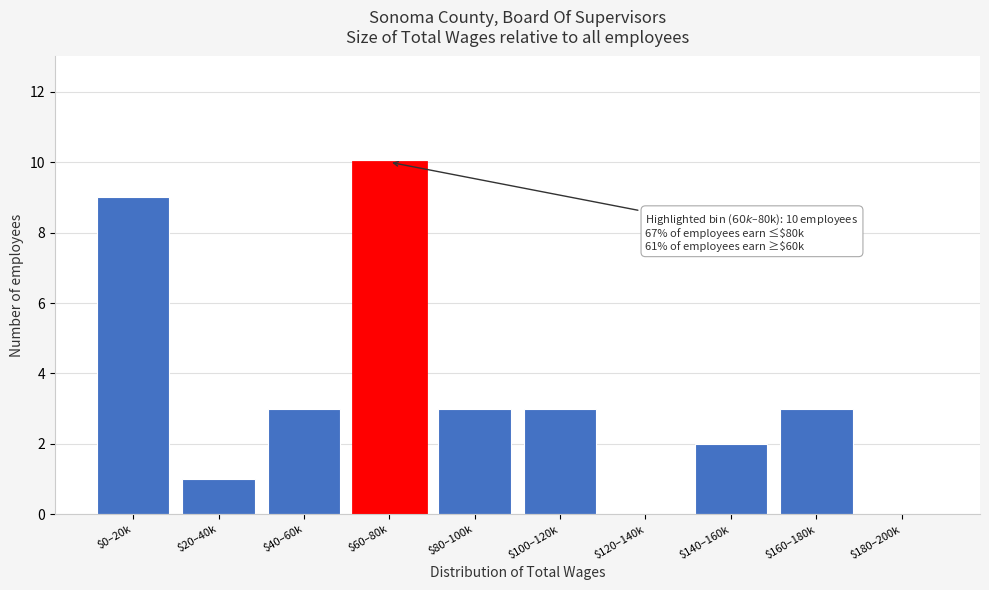

Which category has the highest value across all series?

$60–80k